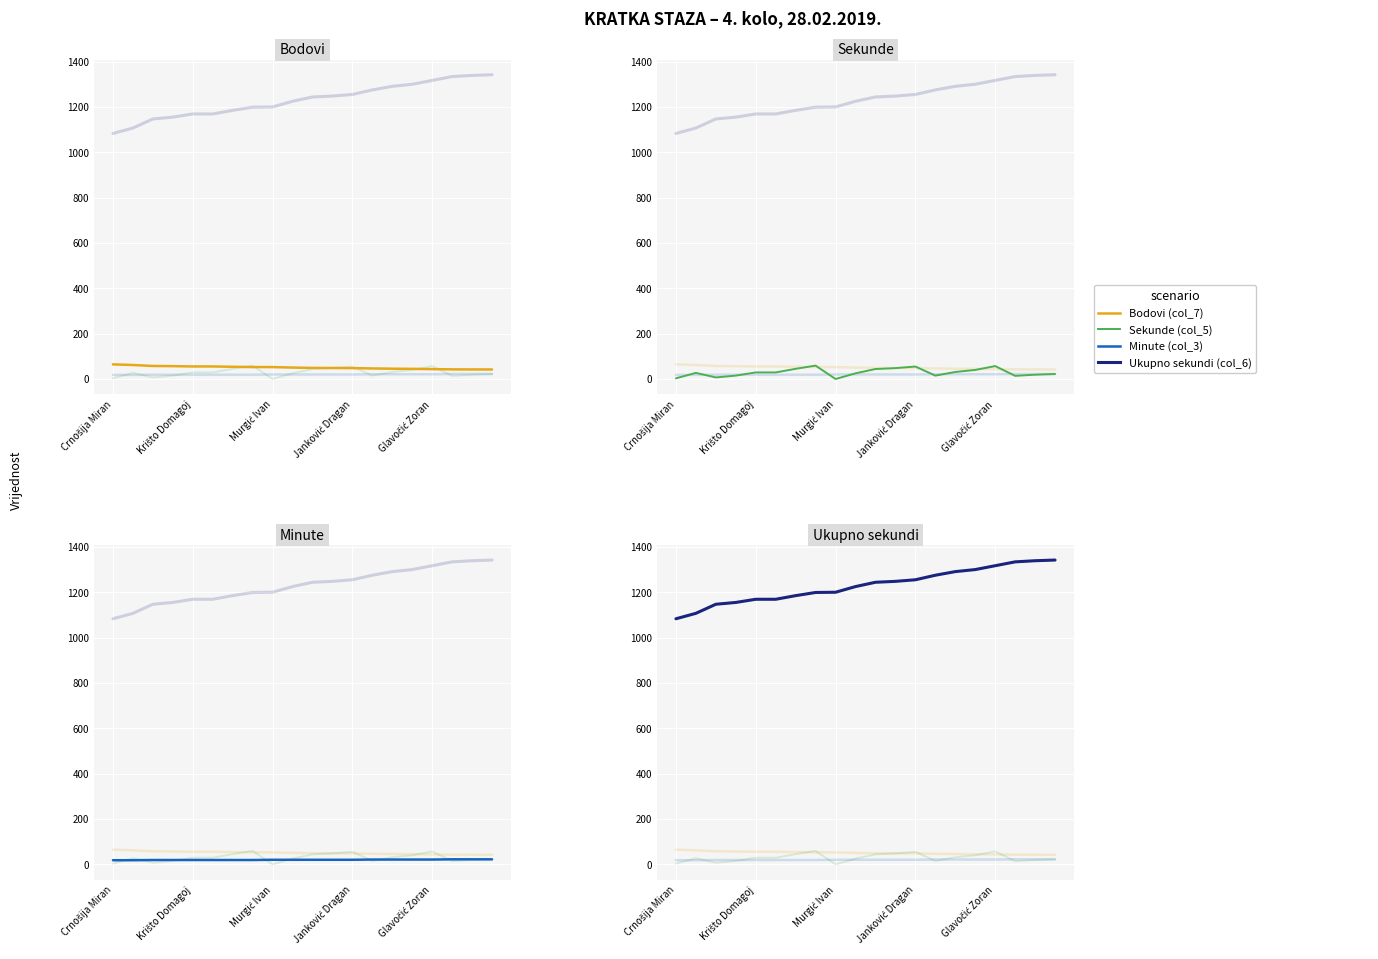

What is the value of the Minute (col_3) point at the 4th from the left?

19.0